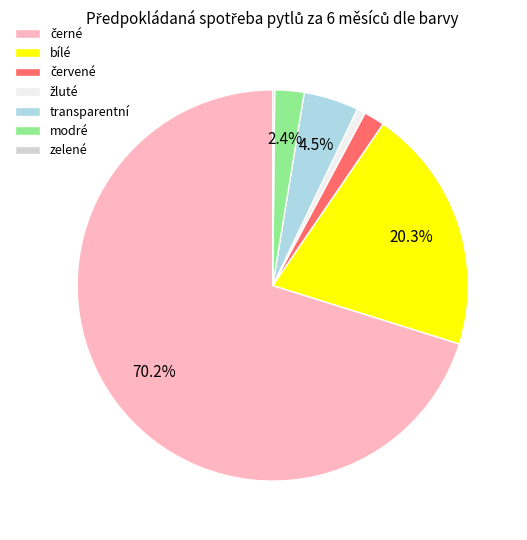

What percentage do bílé and transparentní together represent?

24.8%